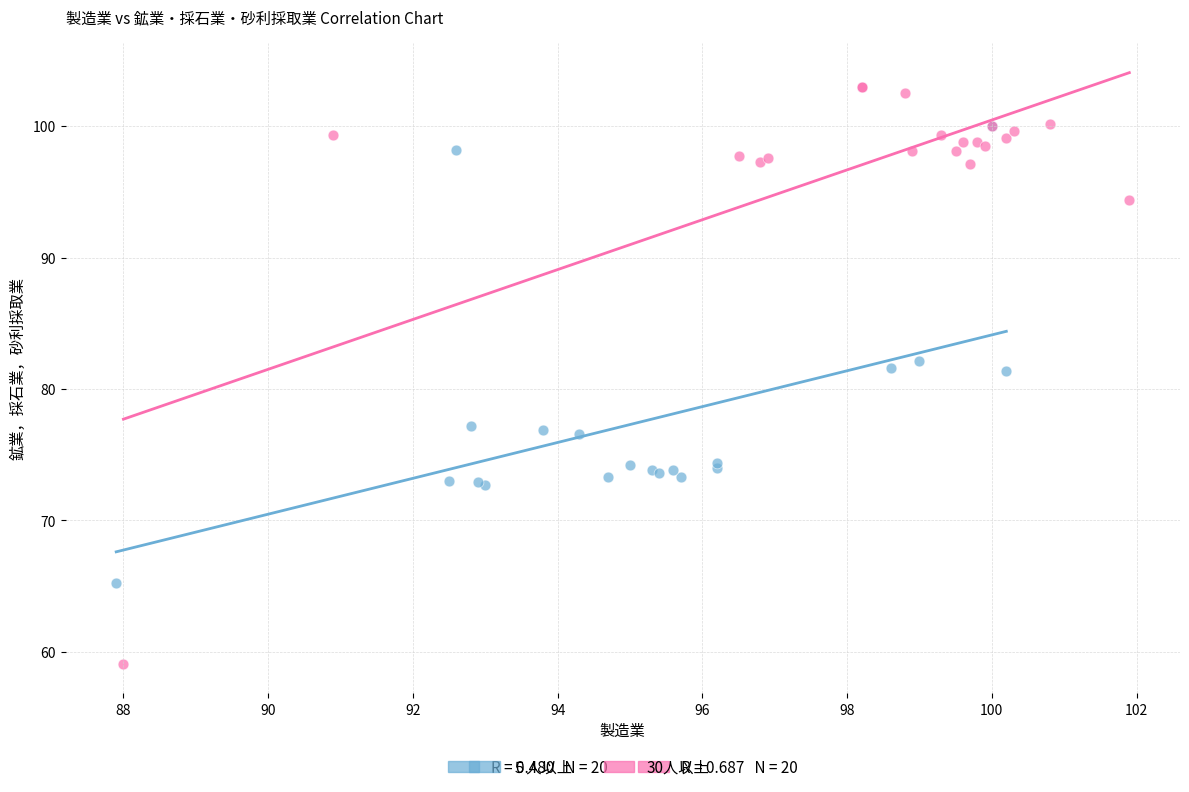

Which series has the widest spread of Y values?

30人以上